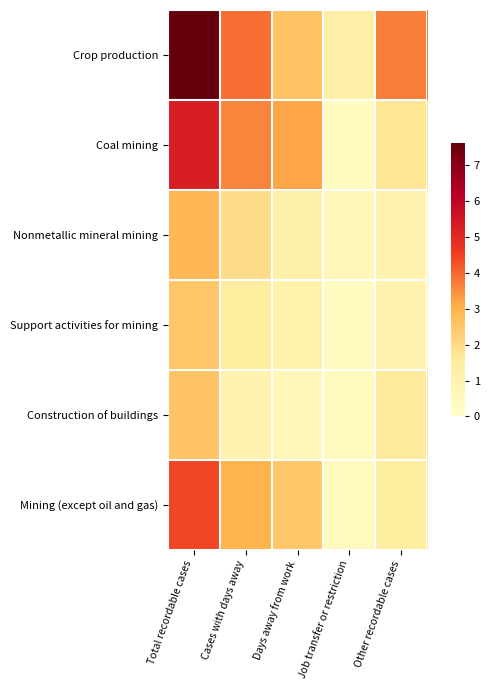

Reading right to left, transcribe all the data shown in this chart.

Crop production: Other recordable cases=3.7	Job transfer or restriction=1.3	Days away from work=2.6	Cases with days away=3.9	Total recordable cases=7.6
Coal mining: Other recordable cases=1.7	Job transfer or restriction=0.4	Days away from work=3.2	Cases with days away=3.6	Total recordable cases=5.3
Nonmetallic mineral mining: Other recordable cases=1.0	Job transfer or restriction=0.7	Days away from work=1.2	Cases with days away=1.9	Total recordable cases=2.9
Support activities for mining: Other recordable cases=1.0	Job transfer or restriction=0.4	Days away from work=1.1	Cases with days away=1.5	Total recordable cases=2.5
Construction of buildings: Other recordable cases=1.6	Job transfer or restriction=0.5	Days away from work=0.6	Cases with days away=1.0	Total recordable cases=2.6
Mining (except oil and gas): Other recordable cases=1.5	Job transfer or restriction=0.5	Days away from work=2.5	Cases with days away=3.0	Total recordable cases=4.4